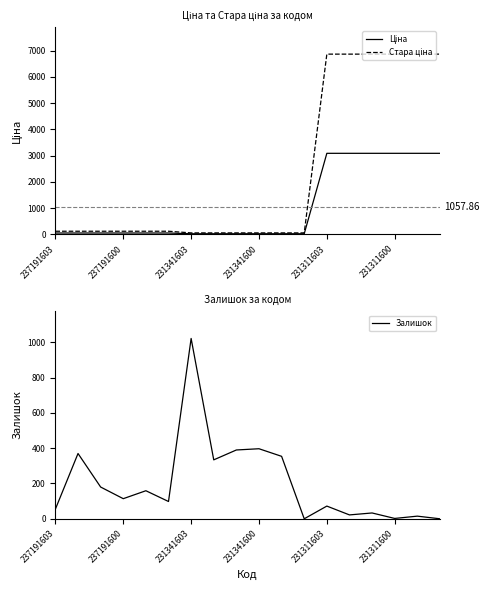

Does the chart display data point markers on the line(s)?

No